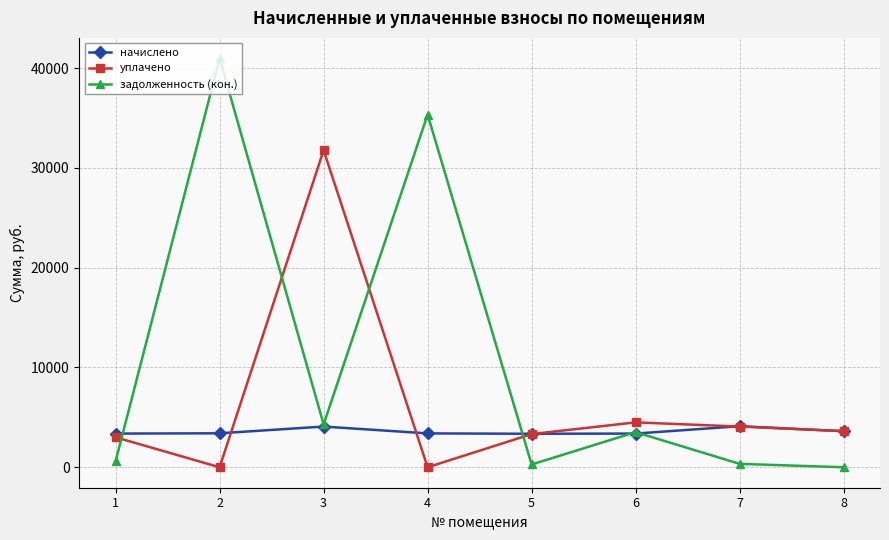

What is the average value of the уплачено series?

6288.5